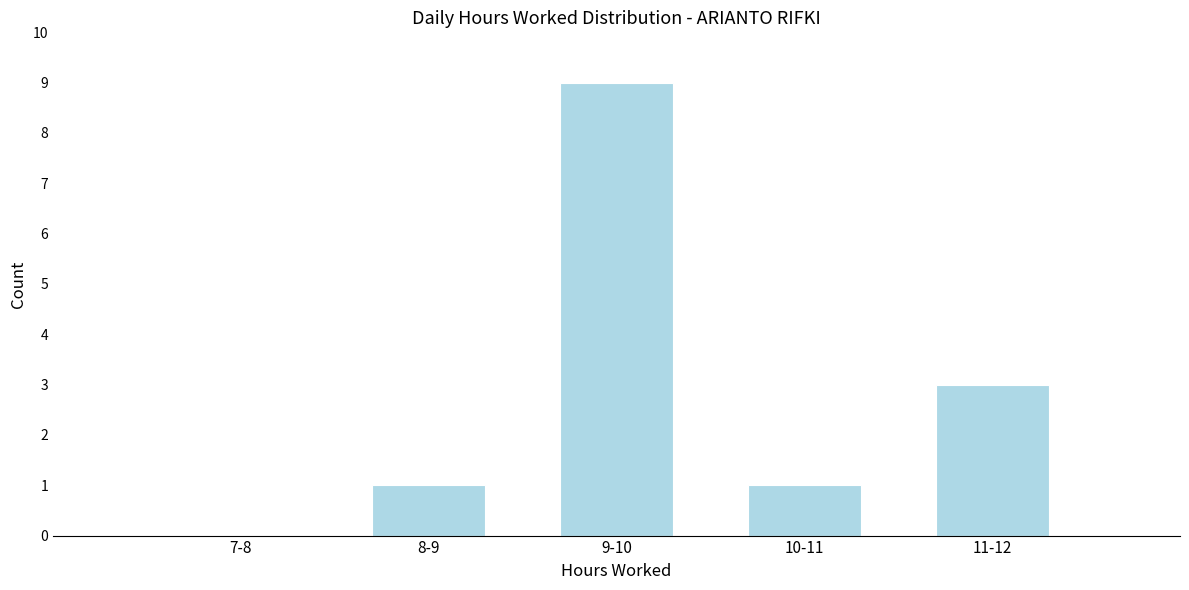

Reading right to left, transcribe all the data shown in this chart.

11-12=3	10-11=1	9-10=9	8-9=1	7-8=0